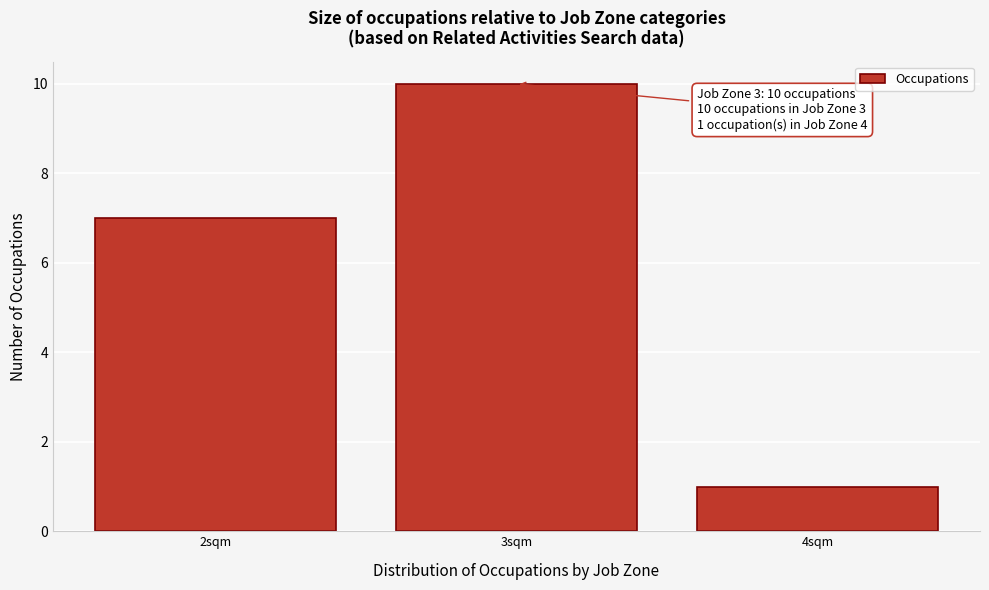

Which range on the x-axis has the tallest bar?

2.5 to 3.5